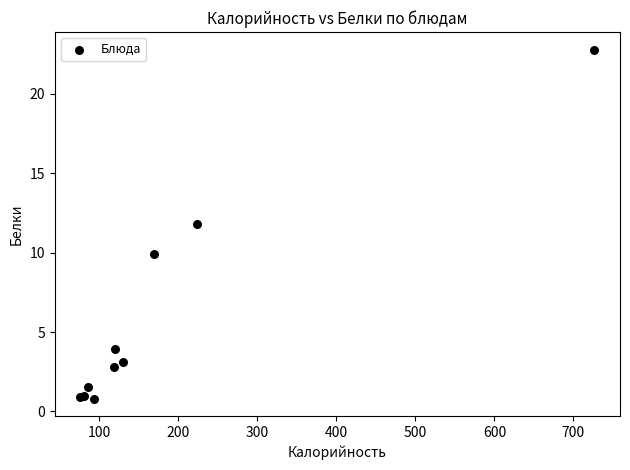

What Y value in the scatter plot is closest to 11?

11.8